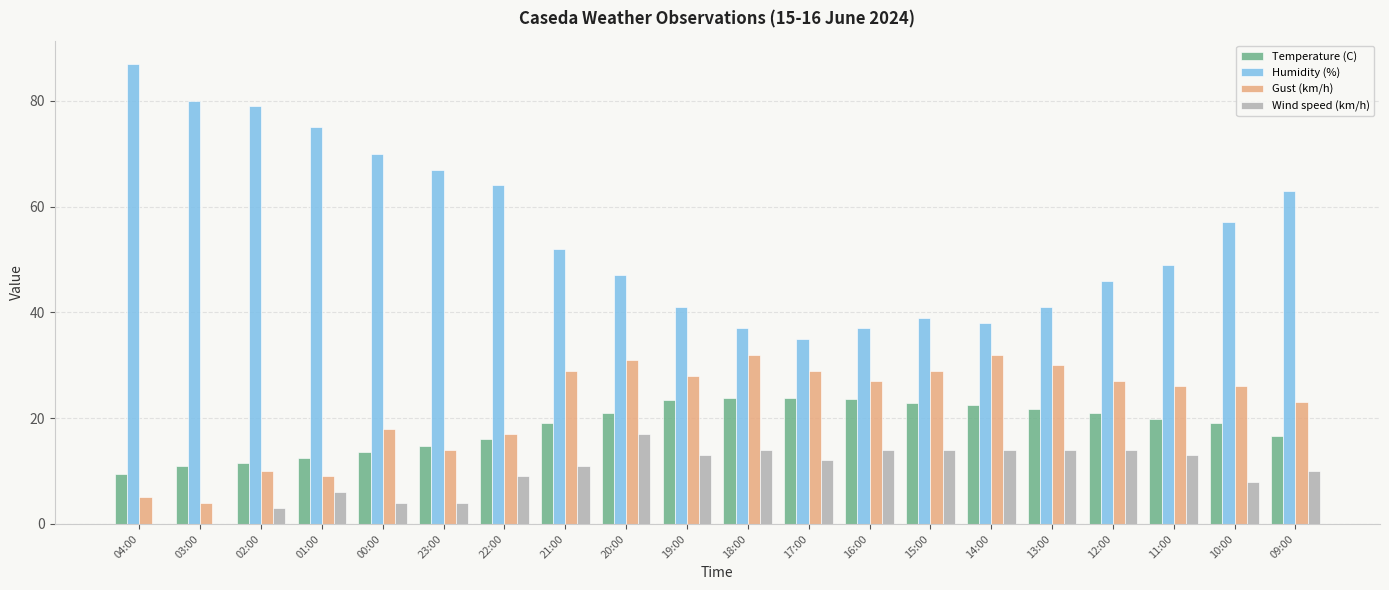

What is the total value across all series at 13:00?

106.7